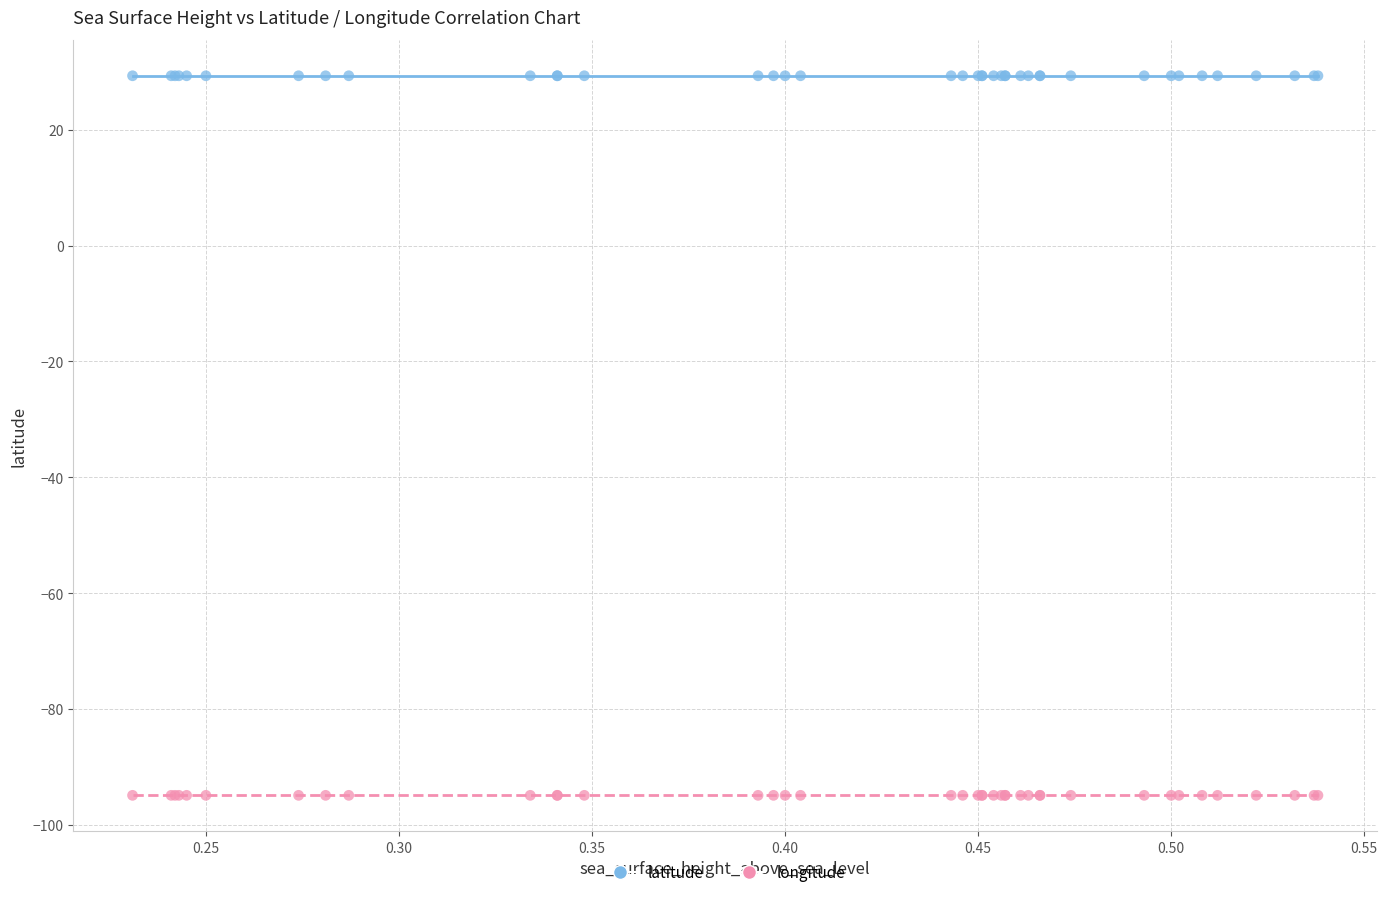

Which series contains the lowest Y value?

longitude